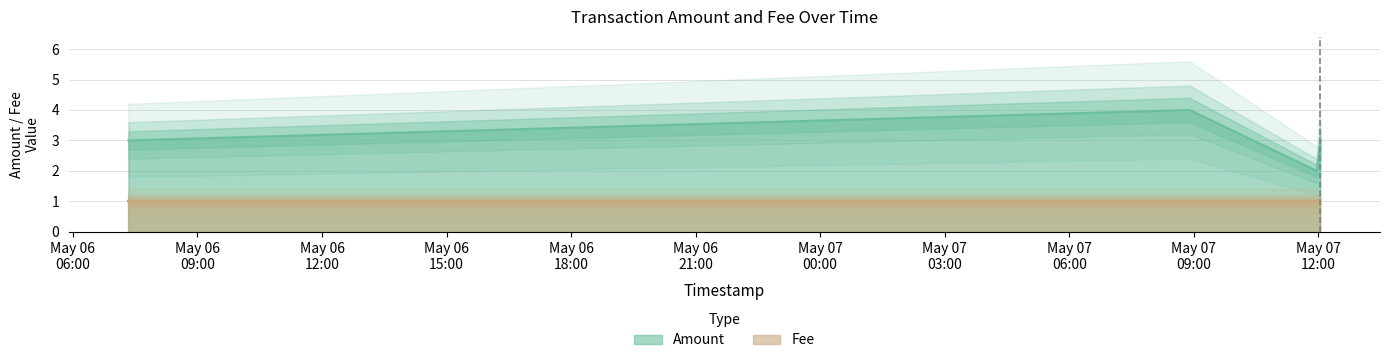

What is the value of the 4th point from the left?

3